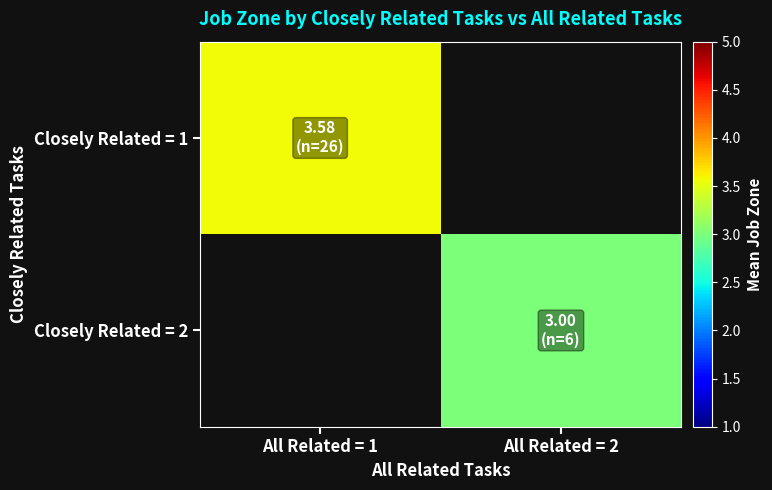

At which label is Closely Related = 1 closest to 3?

All Related = 1